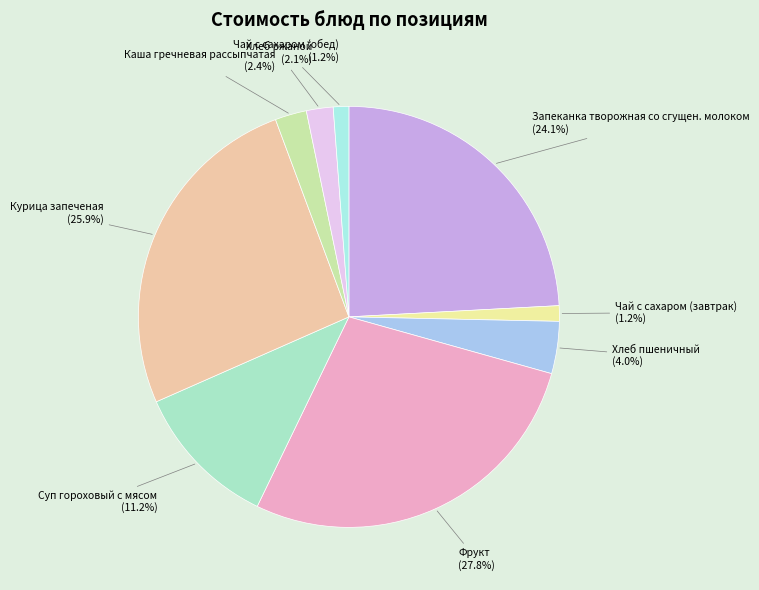

Does Чай с сахаром (обед) account for over 50% of the chart?

No